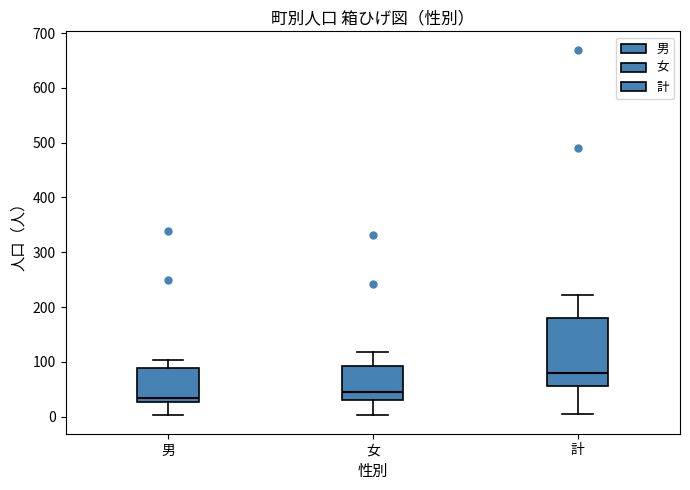

Which box's median line is the lowest?

男